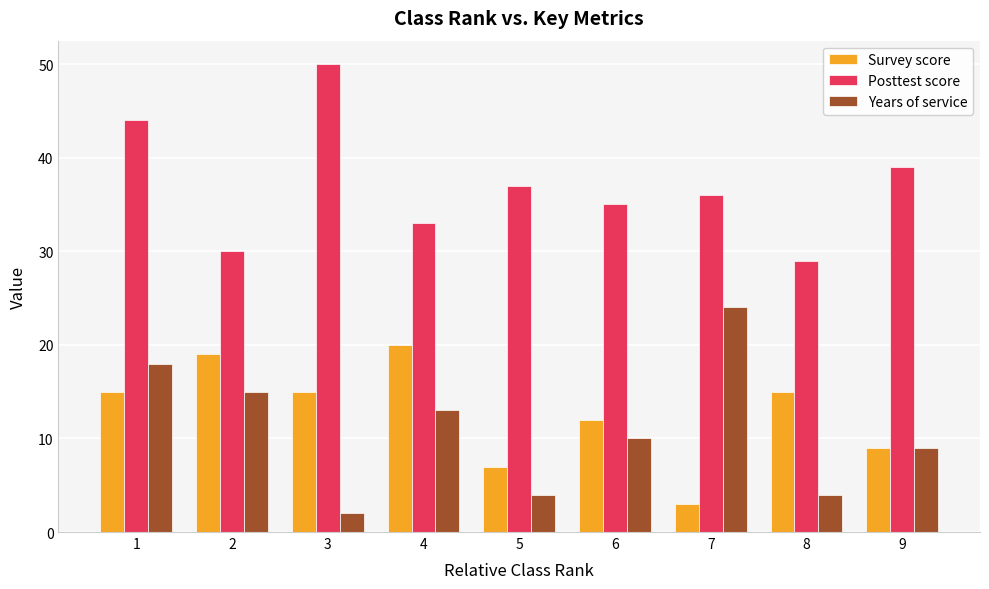

What is the difference between the Years of service values at 6 and 3?

8